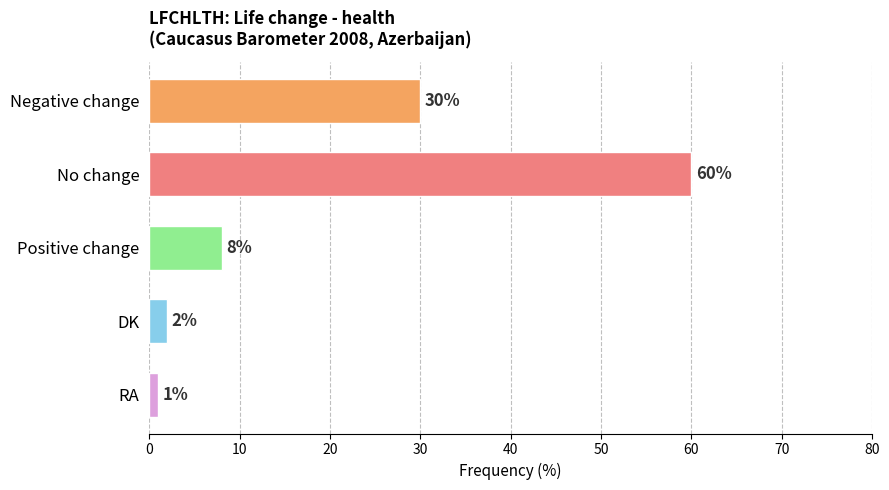

What is the average value?

20